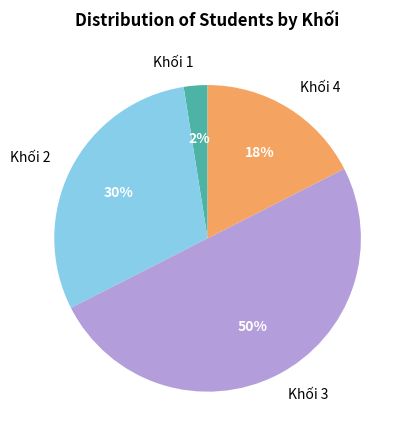

To the nearest percent, what is the average slice percentage?

25%